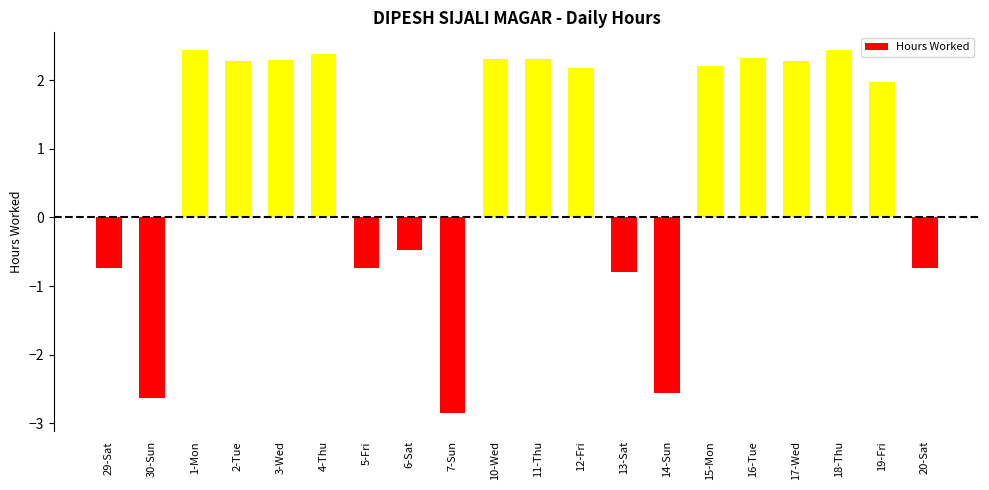

What is the approximate value at 30-Sun?

-2.6